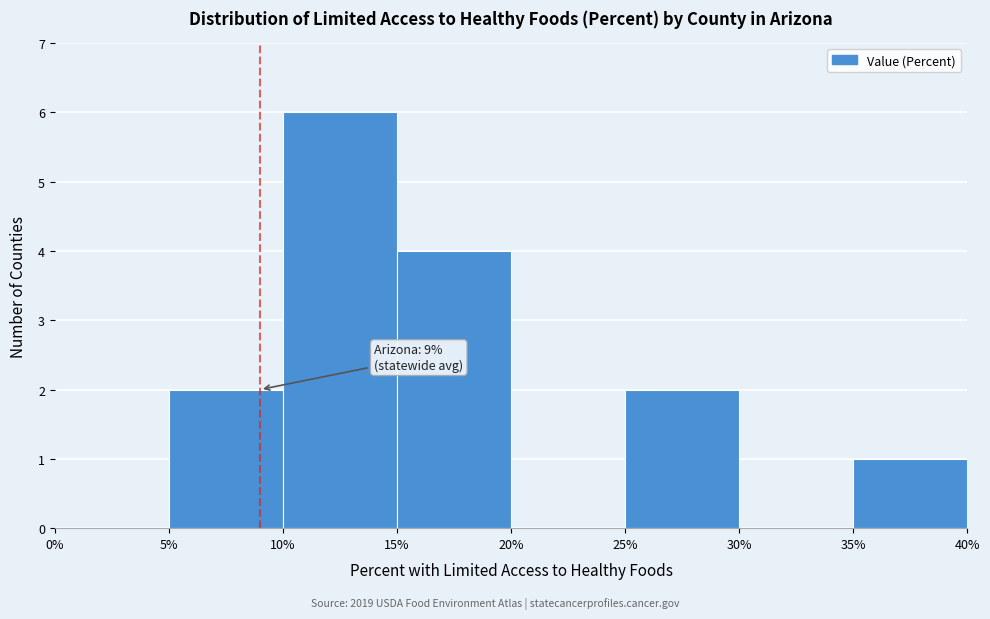

Which range on the x-axis has the tallest bar?

10% to 15%